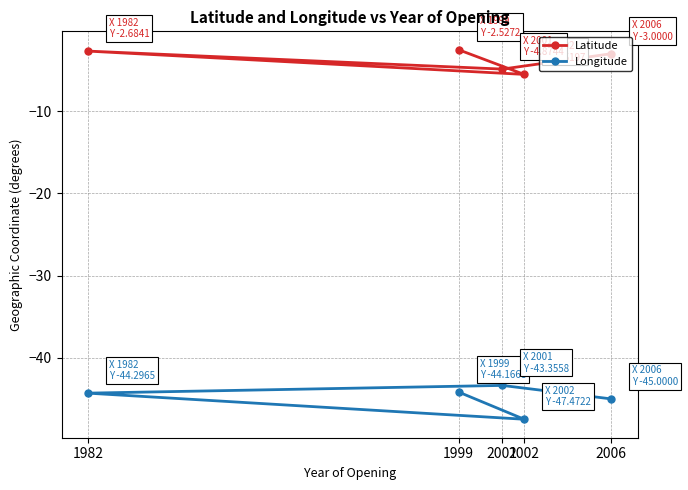

True or false: Longitude and Latitude intersect in this chart.

False